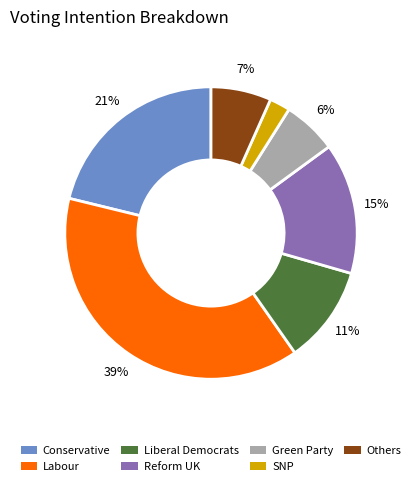

Do Liberal Democrats and SNP together represent more than half of the pie?

No